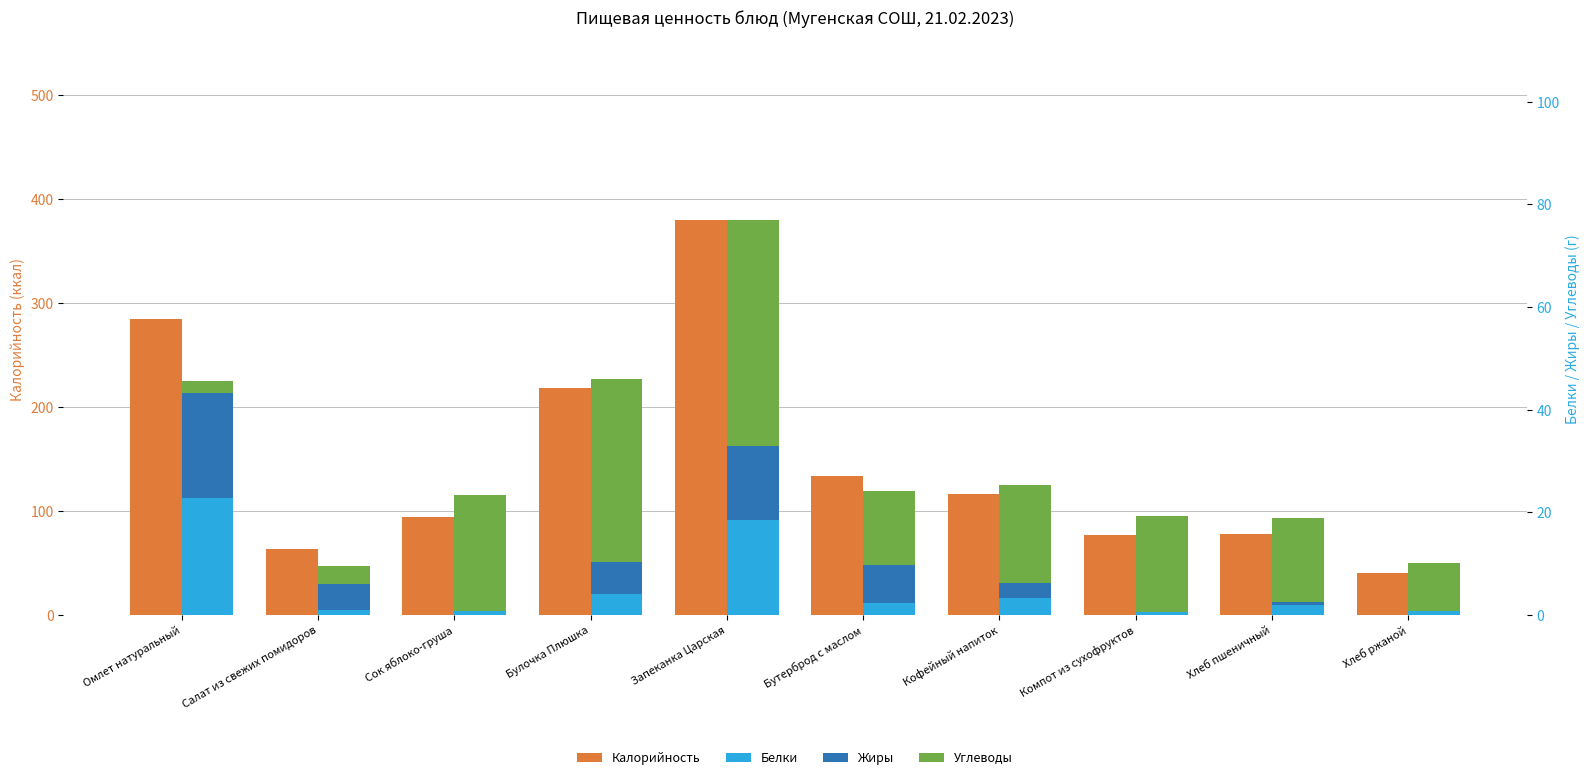

Reading left to right, list all the values displayed in this chart.

Калорийность: Омлет натуральный=285.0	Салат из свежих помидоров=63.9	Сок яблоко-груша=94.0	Булочка Плюшка=218.0	Запеканка Царская=379.7	Бутерброд с маслом=133.8	Кофейный напиток=116.7	Компот из сухофруктов=77.0	Хлеб пшеничный=77.8	Хлеб ржаной=40.5
Белки: Омлет натуральный=22.7	Салат из свежих помидоров=1.0	Сок яблоко-груша=0.8	Булочка Плюшка=4.1	Запеканка Царская=18.5	Бутерброд с маслом=2.3	Кофейный напиток=3.2	Компот из сухофруктов=0.5	Хлеб пшеничный=2.0	Хлеб ржаной=0.7
Жиры: Омлет натуральный=20.5	Салат из свежих помидоров=5.1	Сок яблоко-груша=0.0	Булочка Плюшка=6.2	Запеканка Царская=14.4	Бутерброд с маслом=7.4	Кофейный напиток=3.1	Компот из сухофруктов=0.0	Хлеб пшеничный=0.6	Хлеб ржаной=0.1
Углеводы: Омлет натуральный=2.4	Салат из свежих помидоров=3.5	Сок яблоко-груша=22.6	Булочка Плюшка=35.6	Запеканка Царская=44.0	Бутерброд с маслом=14.5	Кофейный напиток=19.0	Компот из сухофруктов=18.8	Хлеб пшеничный=16.2	Хлеб ржаной=9.4